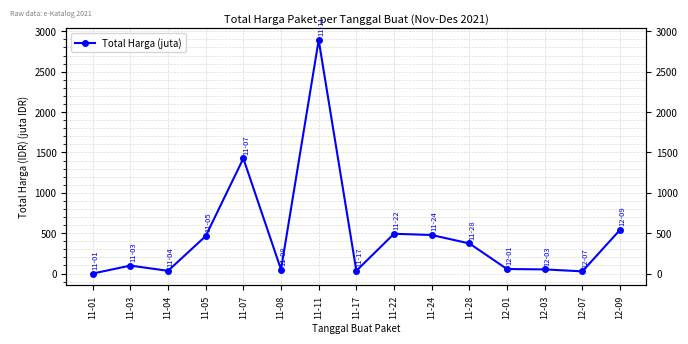

How many data points are above 98?

8